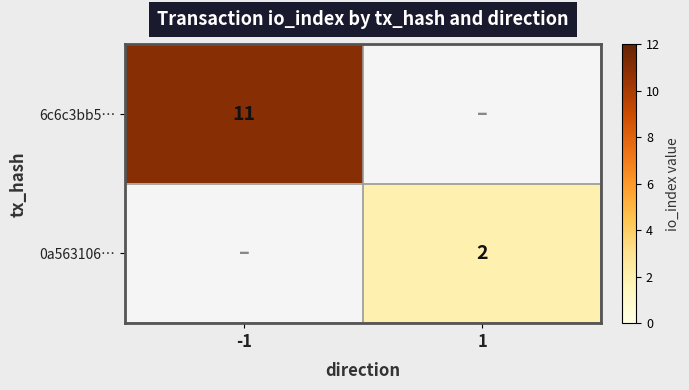

True or false: 6c6c3bb5… has a value of 11 at -1.

True